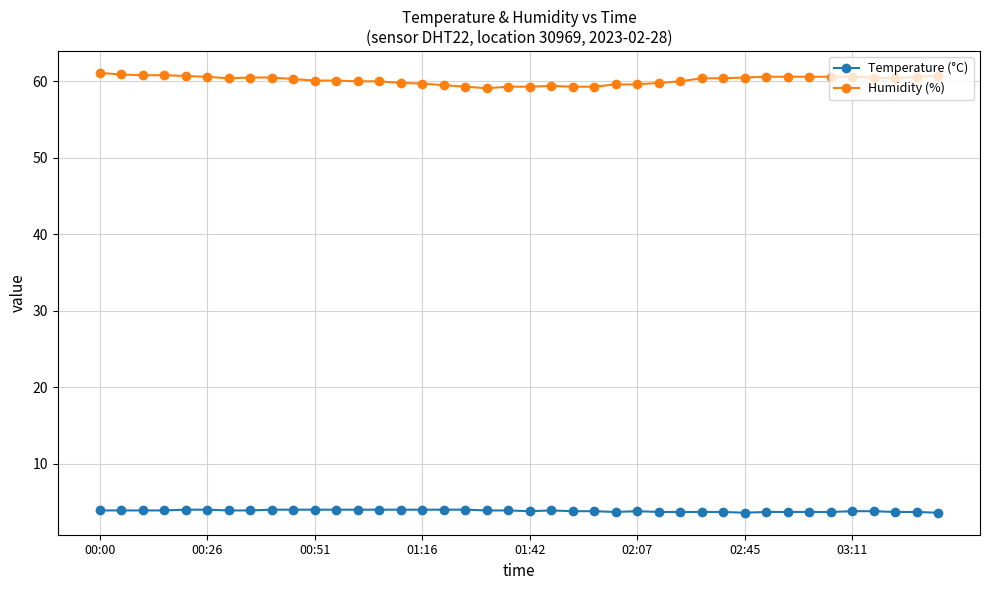

Which series has the largest range (max minus min)?

Humidity (%)